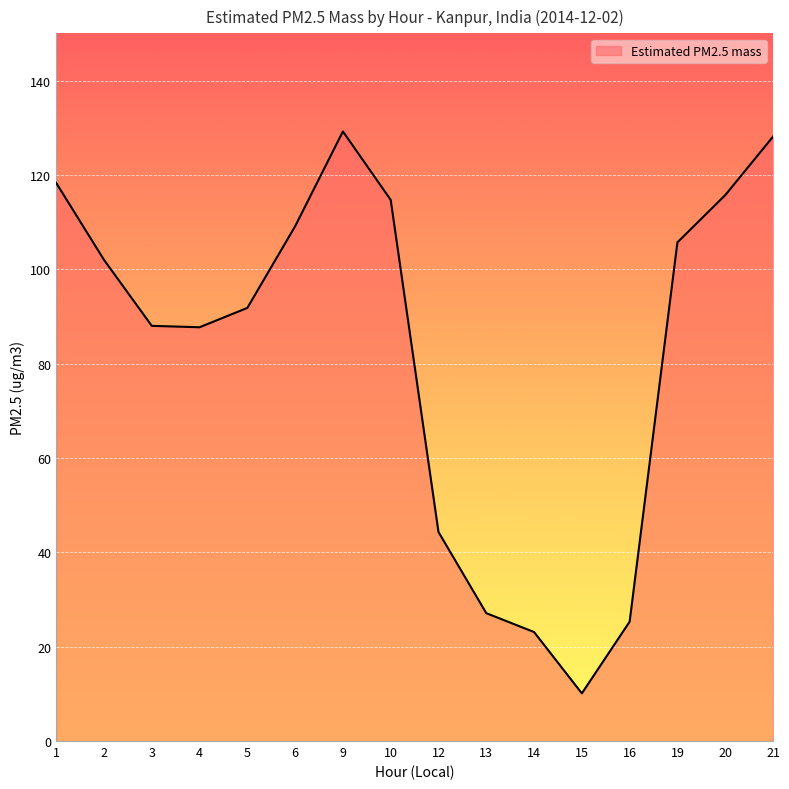

Which label corresponds to the smallest value in the chart?

15